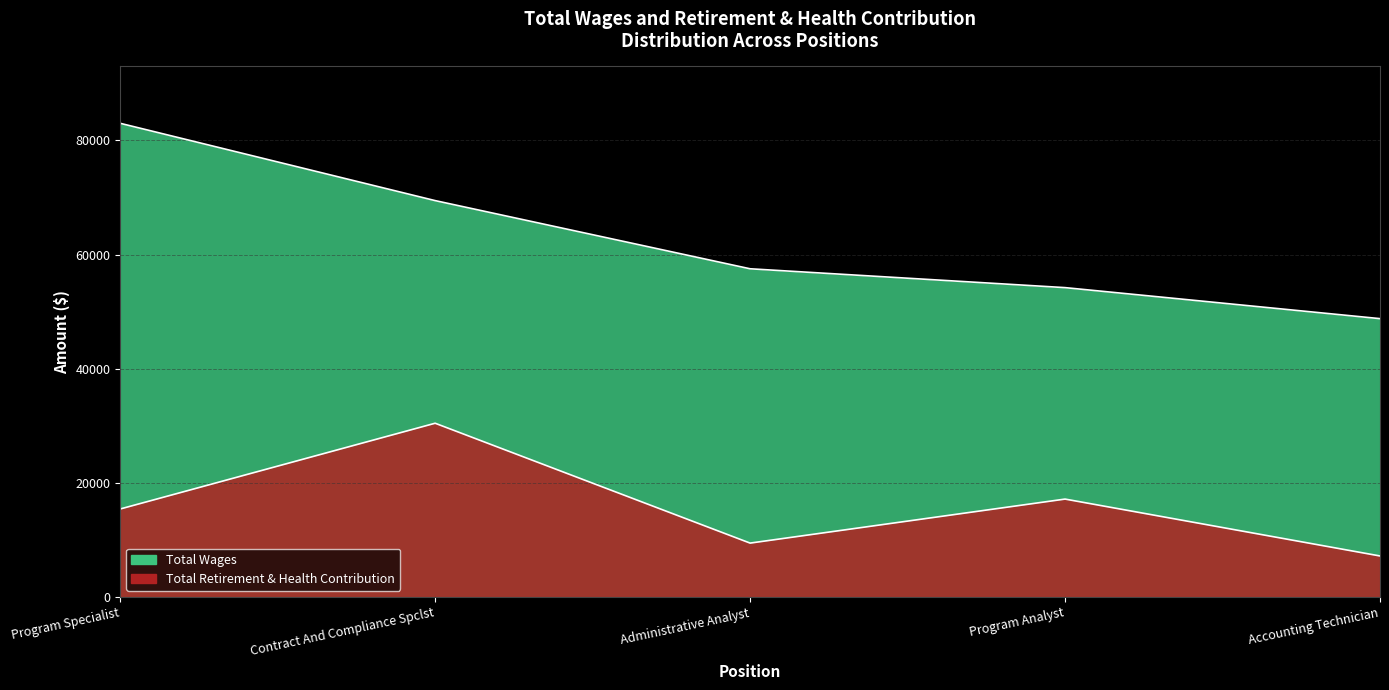

Reading right to left, extract all data points from this chart.

Total Wages: 48781	54215	57517	69462	83007
Total Retirement & Health Contribution: 7198	17166	9453	30455	15429